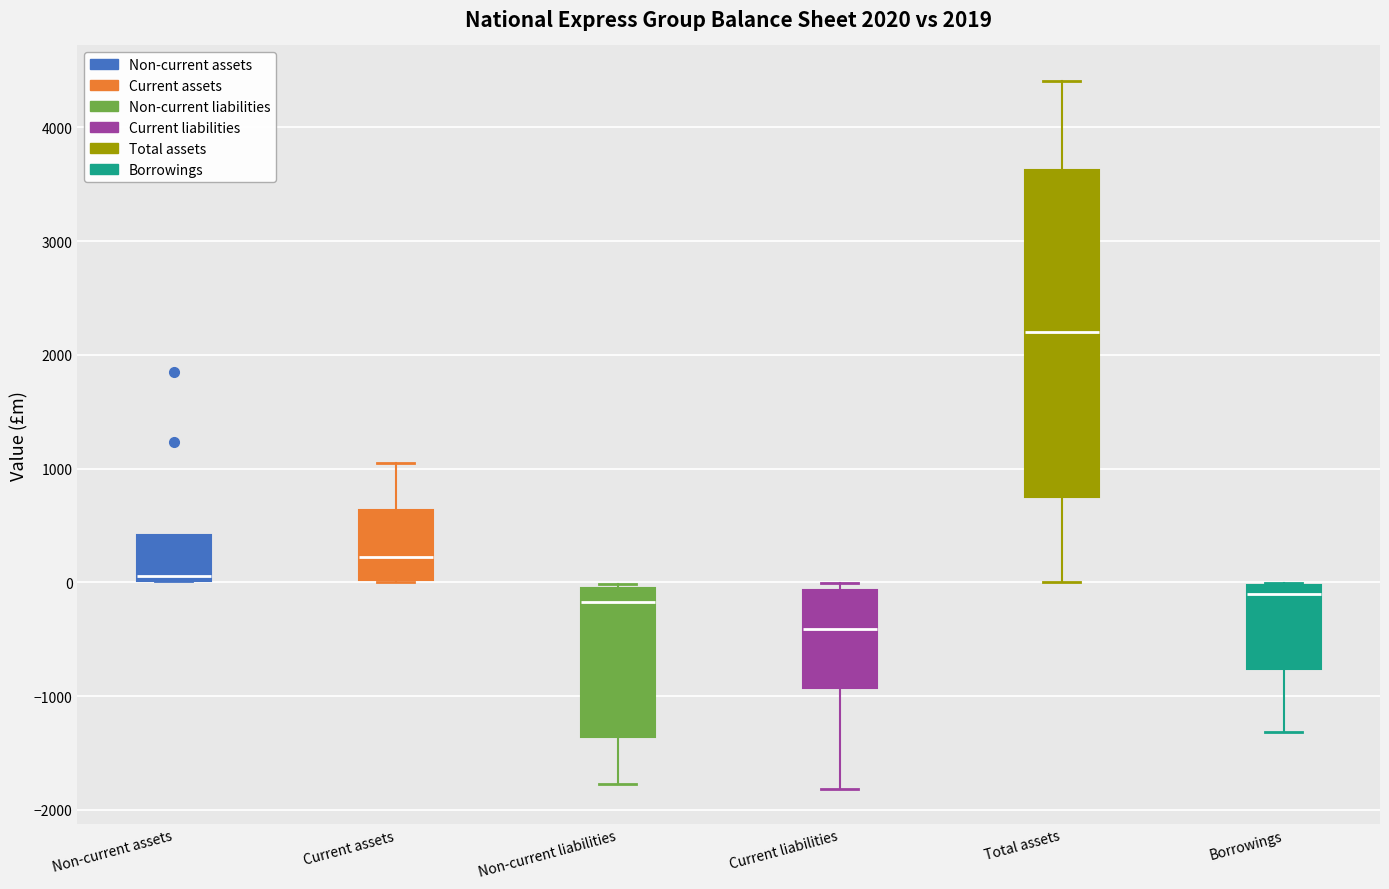

Which box is the tallest, from its lower edge to its upper edge?

Total assets